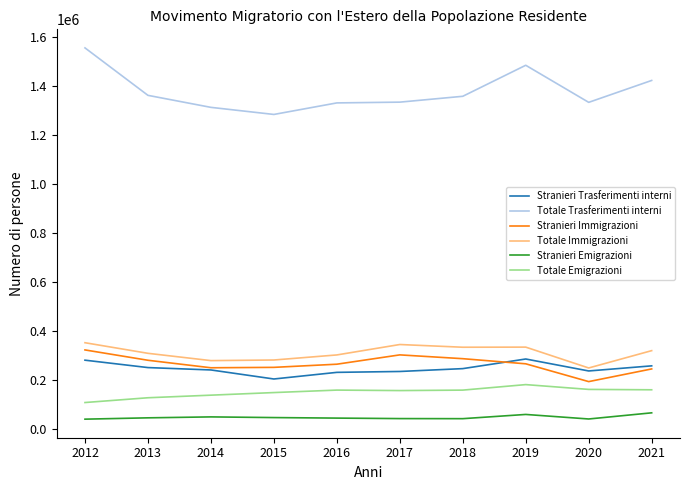

What is the difference between the Totale Emigrazioni values at 2014 and 2021?

21984